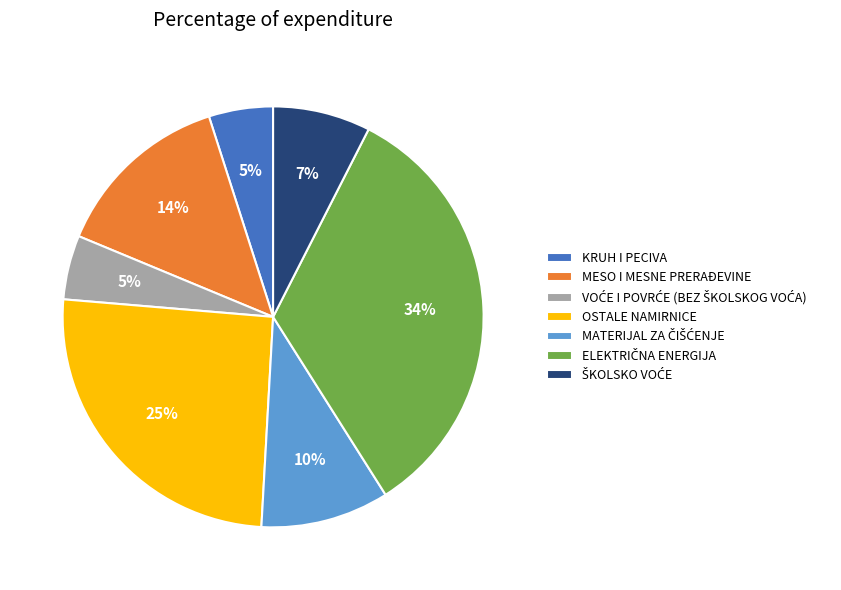

To the nearest percent, what percentage of the pie is OSTALE NAMIRNICE?

25%